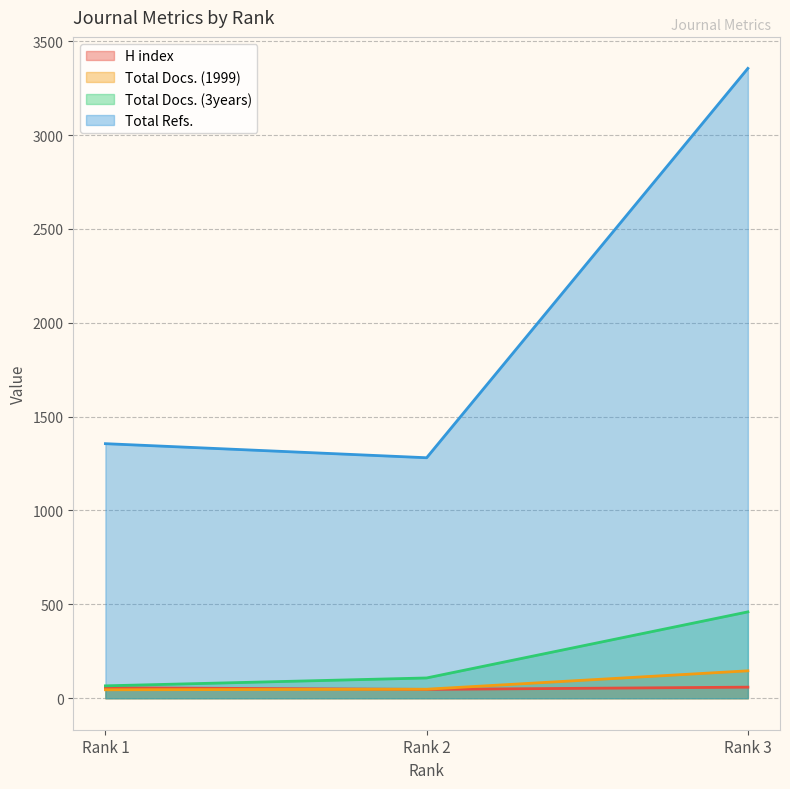

Which series has the largest range (max minus min)?

Total Refs.